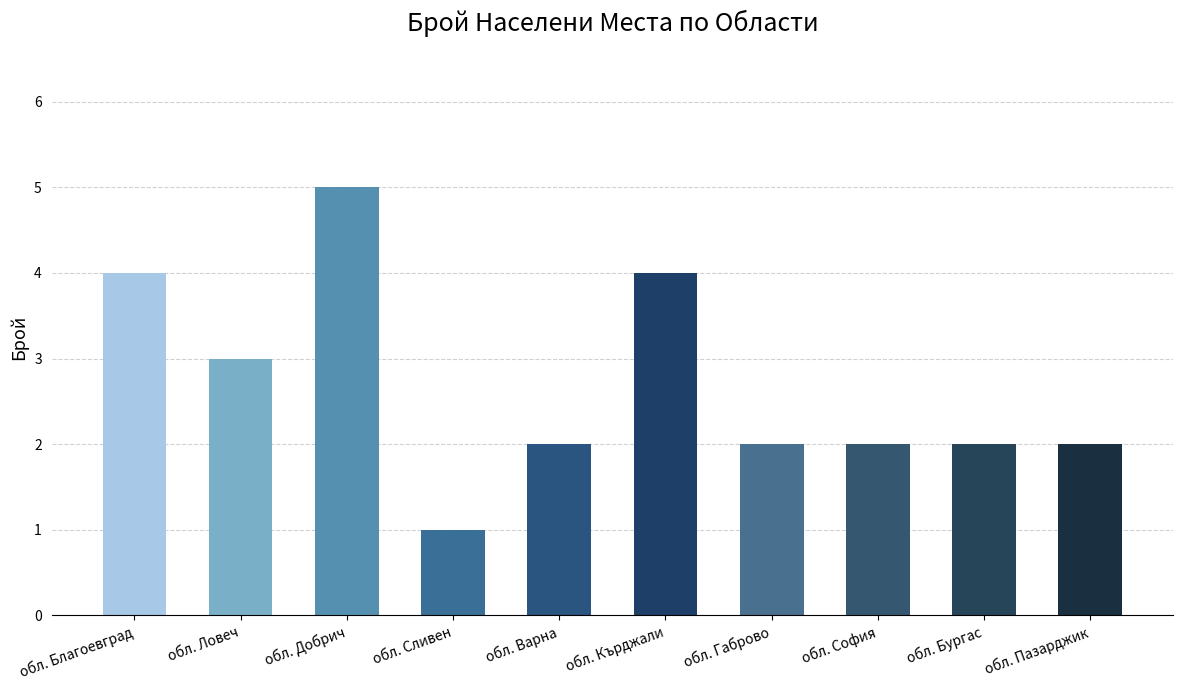

What is the difference between the maximum and minimum values?

4